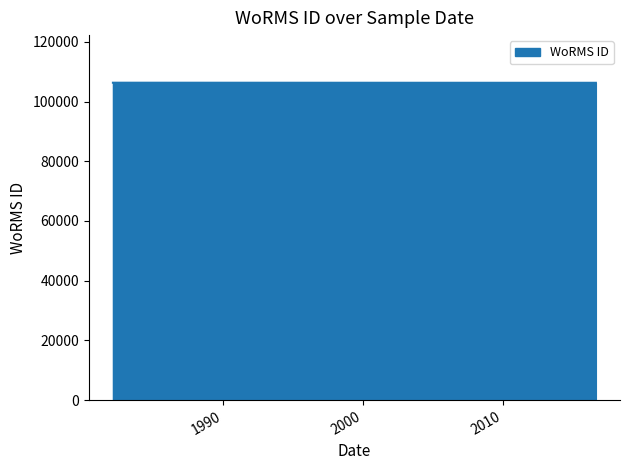

What is the maximum value shown in the chart?

106316